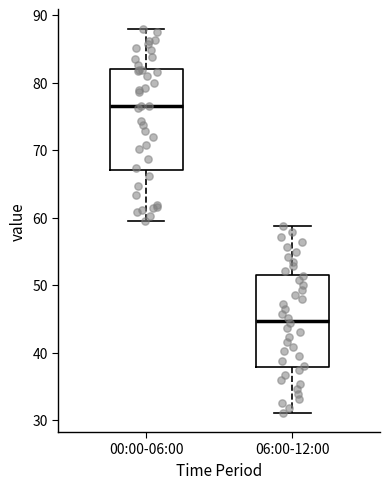

Reading left to right, read every box against the y-axis: the position of its median line, the range the box covers, and the ends of its whiskers. The values are not printed on the chart, so give them approximately, as read against the axis.

00:00-06:00: median 77, box 67 to 82, whiskers 60 to 88
06:00-12:00: median 45, box 38 to 52, whiskers 31 to 59